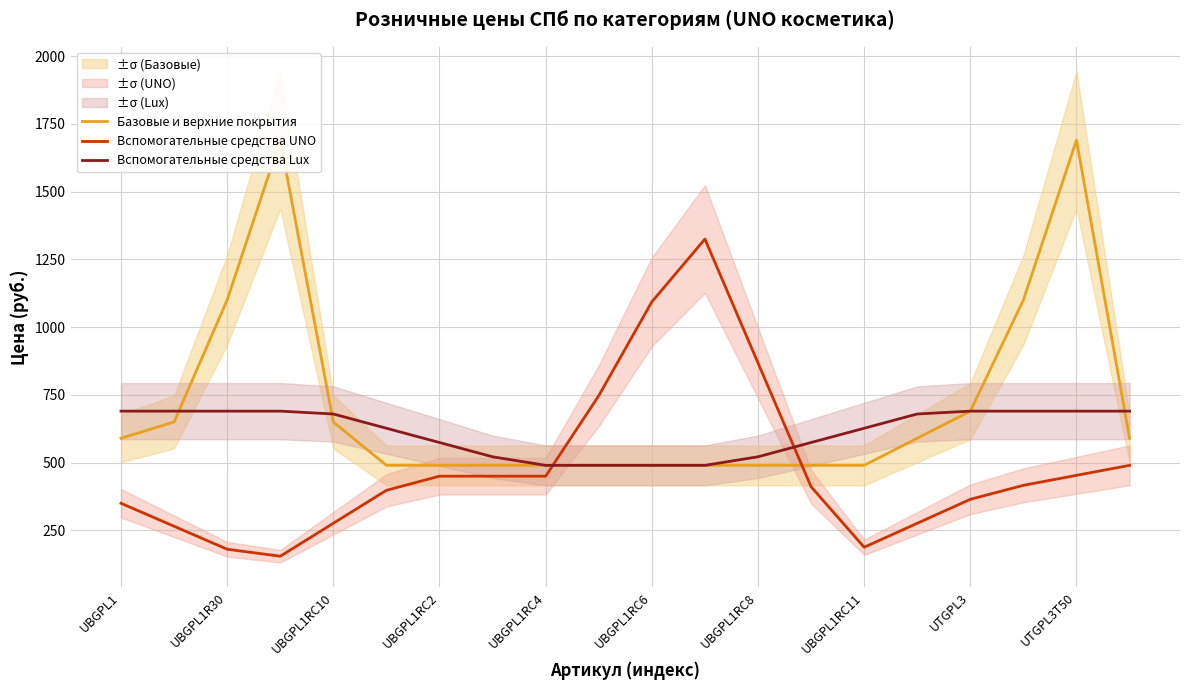

The Вспомогательные средства UNO series shows 626.4 at 13. True or false?

False